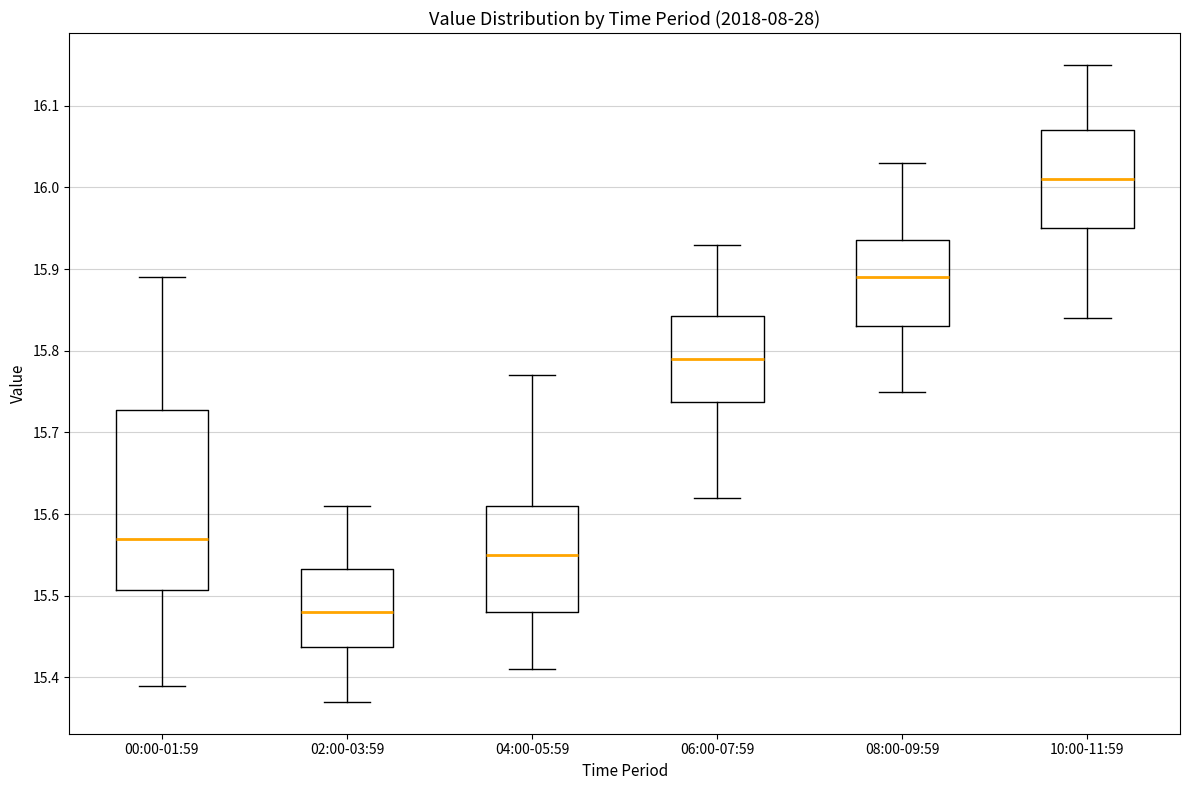

Which box is the tallest, from its lower edge to its upper edge?

00:00-01:59